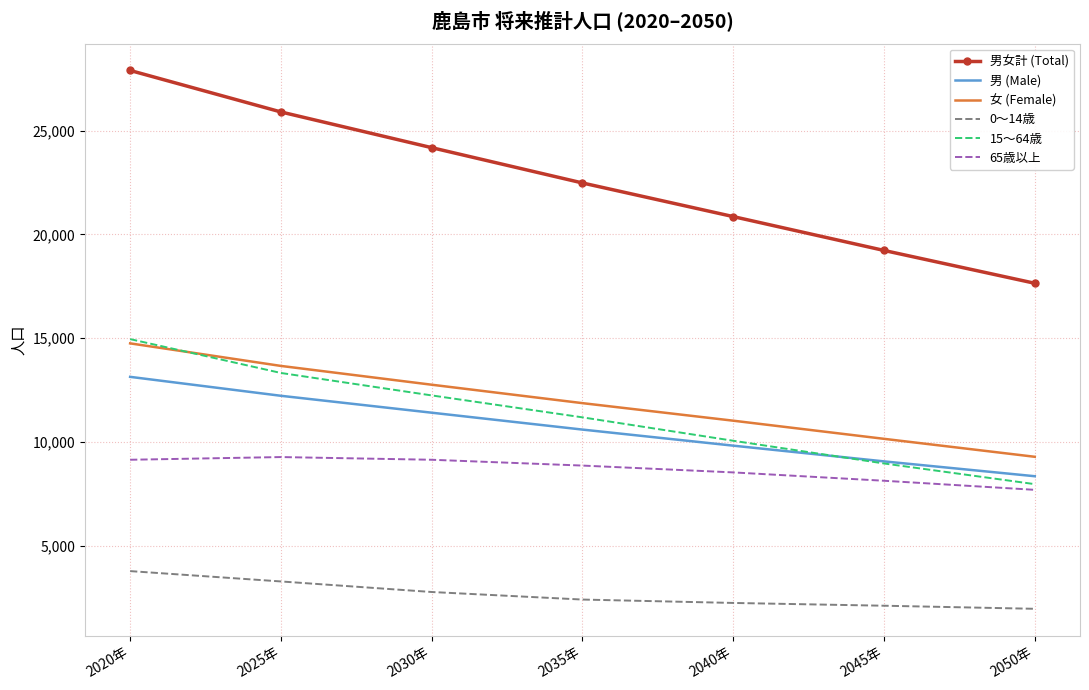

What is the minimum value shown in the chart?

1972